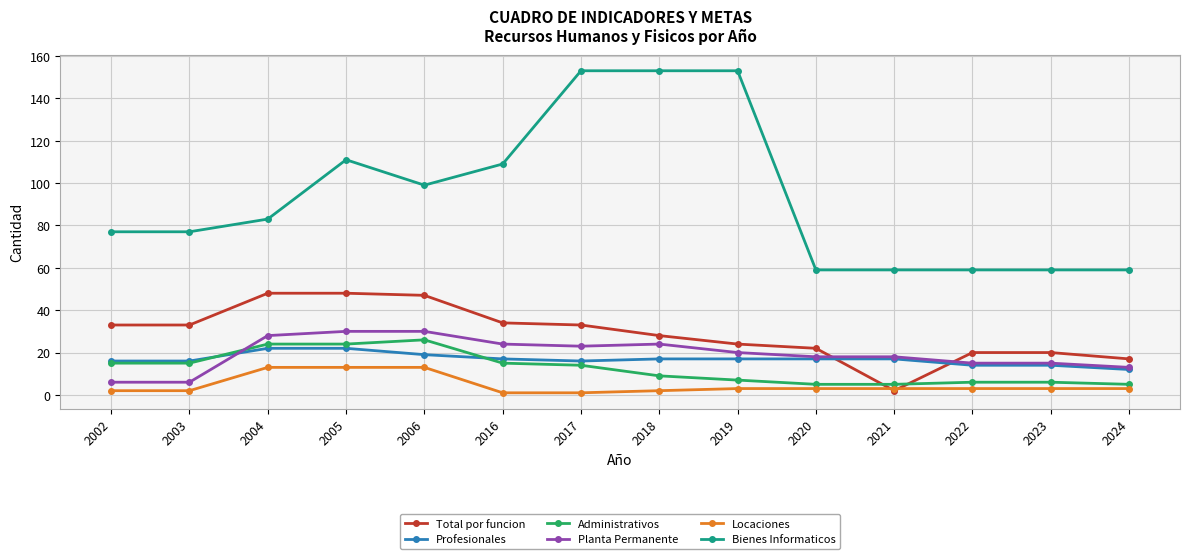

What is the highest value of the Total por funcion series?

48